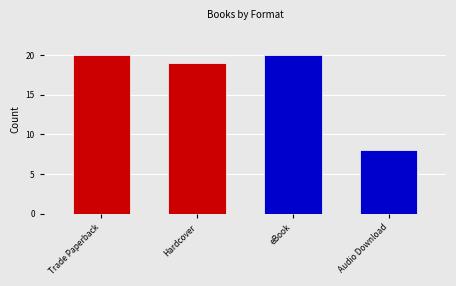

What is the greatest value displayed?

20